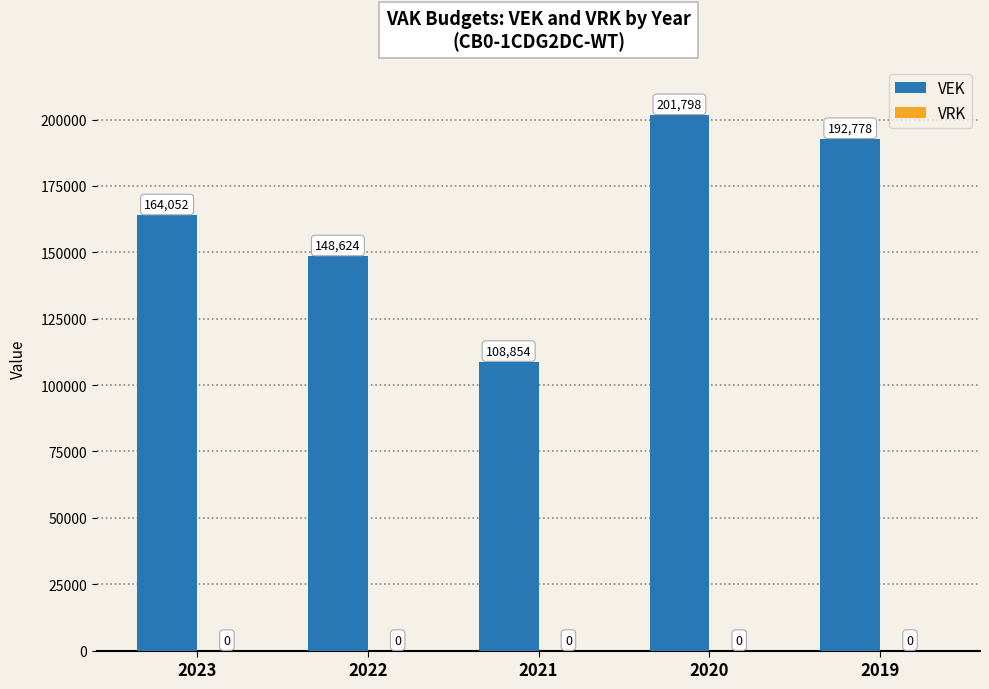

Read the value at 2021, to the nearest 50.

108850